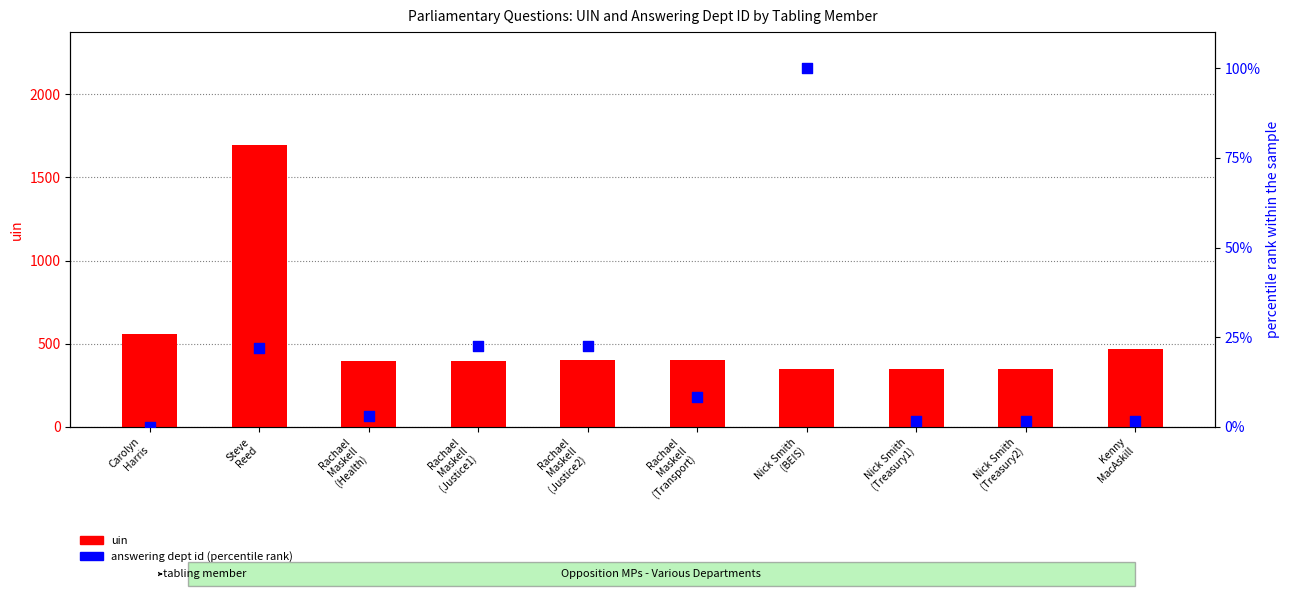

Which series has the largest total across all categories?

uin (mod)